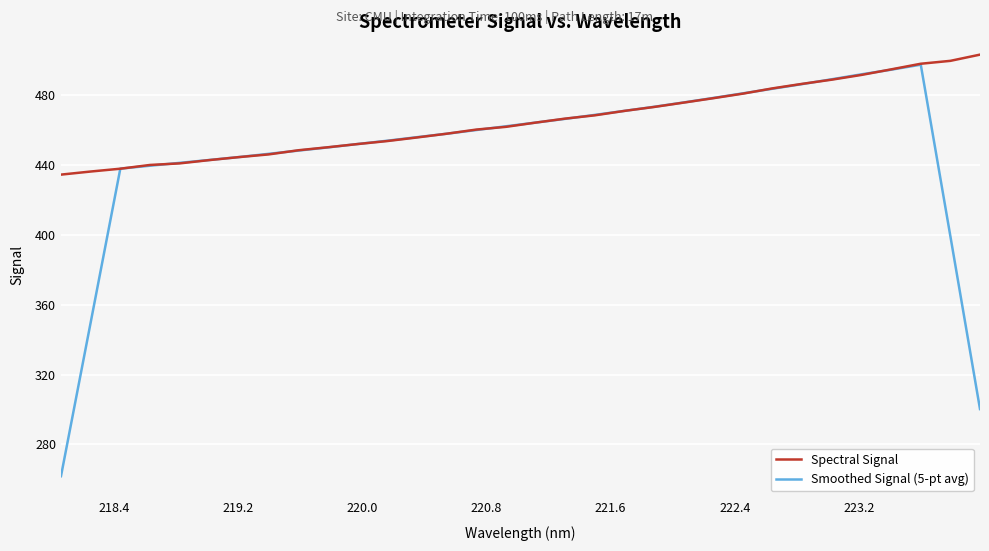

List the series in order of their peak value, highest first.

Spectral Signal, Smoothed Signal (5-pt avg)